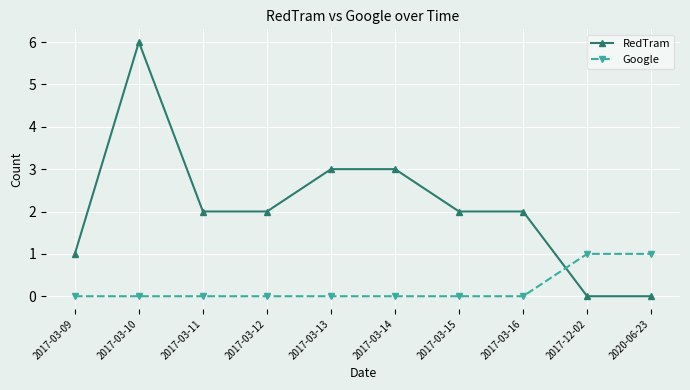

How many categories are shown in the chart?

10